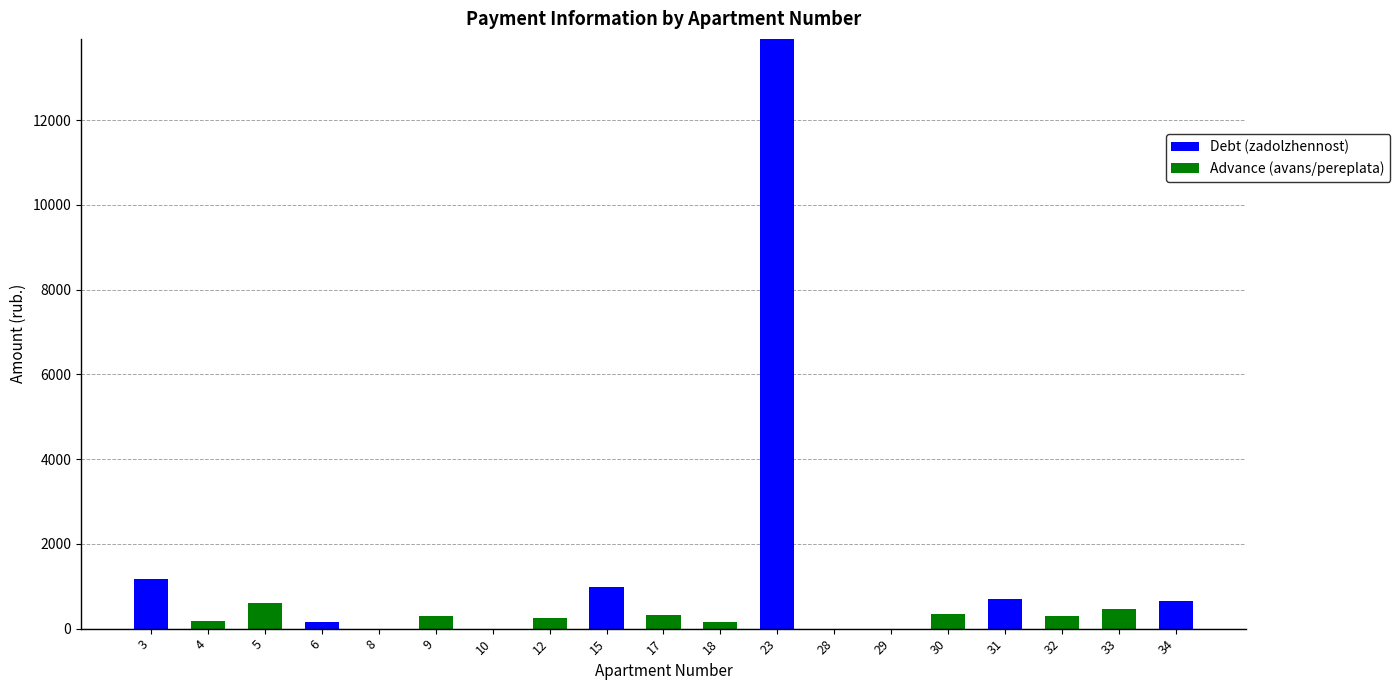

What is the maximum value for Debt (zadolzhennost)?

13918.6